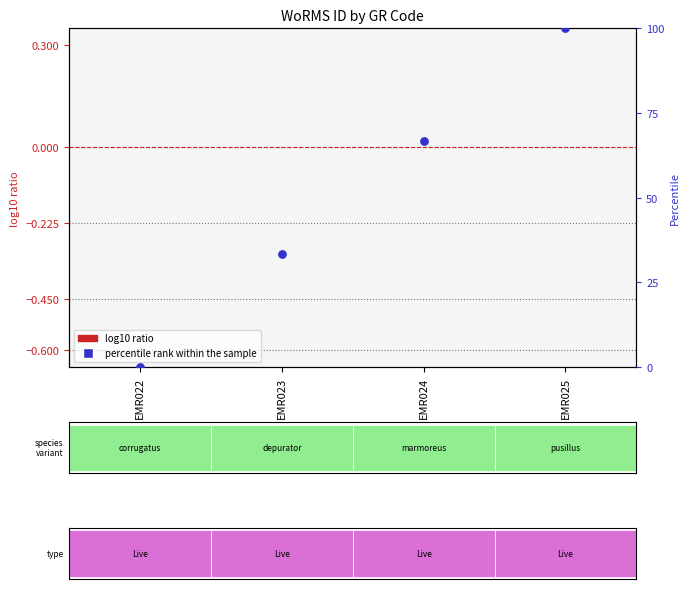

What is the ratio of the value at EMR023 to the value at EMR025?

0.3